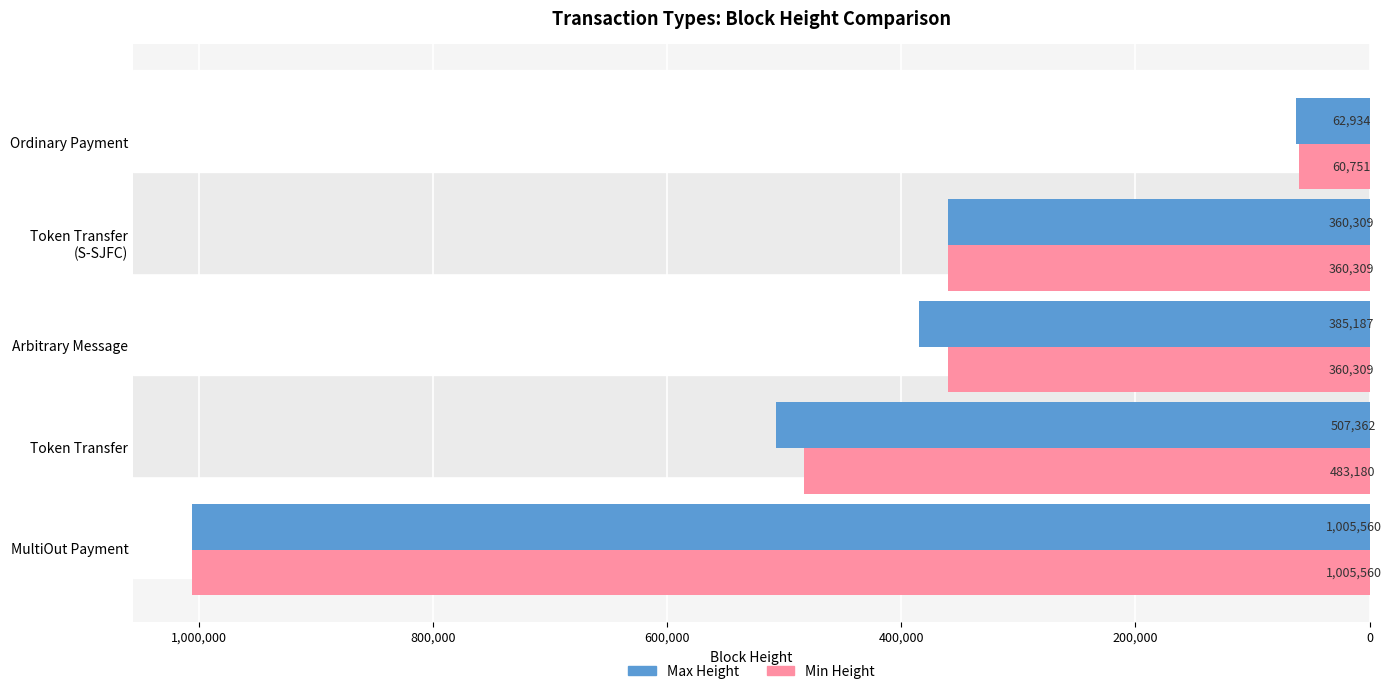

What is the difference between the highest and lowest values at Token Transfer?

24182